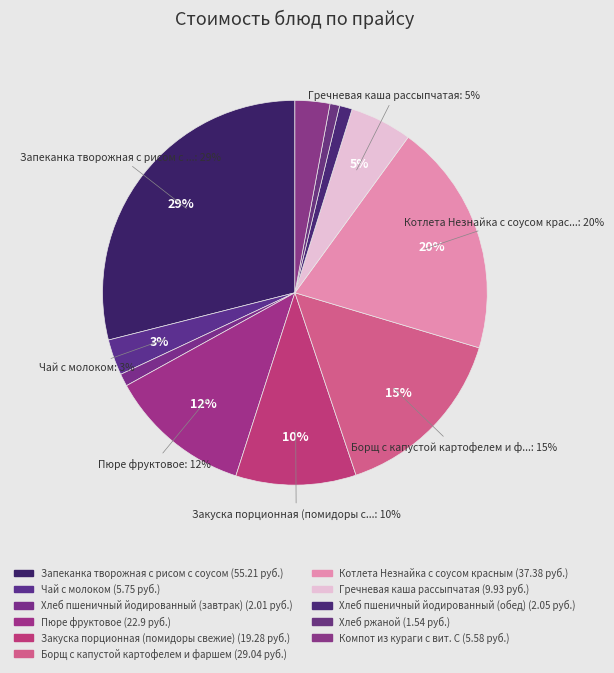

Rank the categories by value from lowest to highest.

Хлеб ржаной, Хлеб пшеничный йодированный (завтрак), Хлеб пшеничный йодированный (обед), Компот из кураги с вит. С, Чай с молоком, Гречневая каша рассыпчатая, Закуска порционная (помидоры свежие), Пюре фруктовое, Борщ с капустой картофелем и фаршем, Котлета Незнайка с соусом красным, Запеканка творожная с рисом с соусом